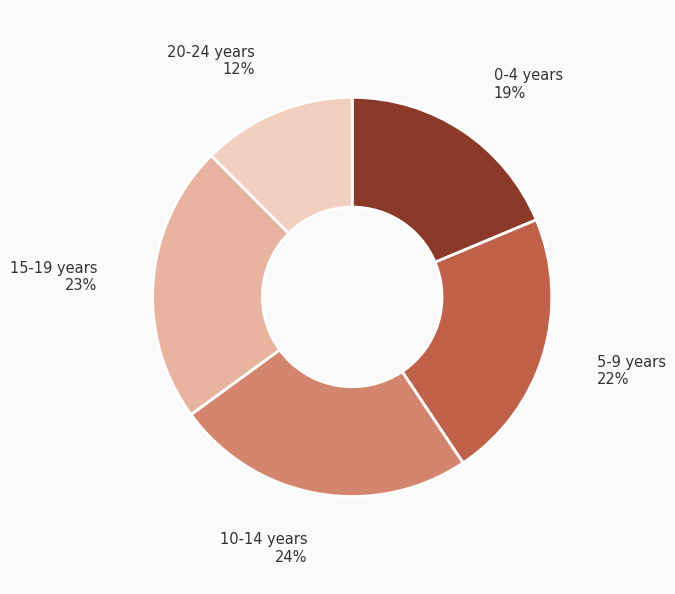

To the nearest percent, what is the difference between the largest and smallest slice percentages?

12%